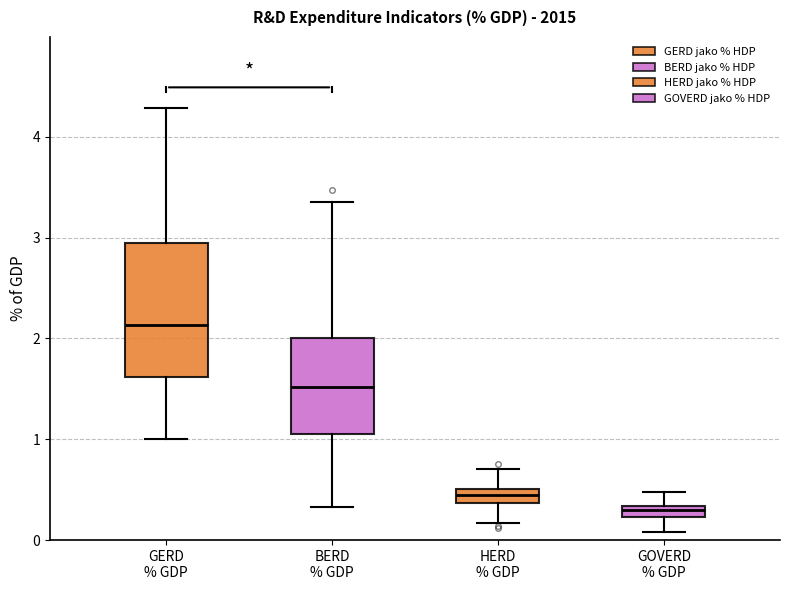

Where does the upper whisker of the box for GOVERD % GDP end on the y-axis? The values are not printed on the chart, so give them approximately, as read against the axis.

0.5